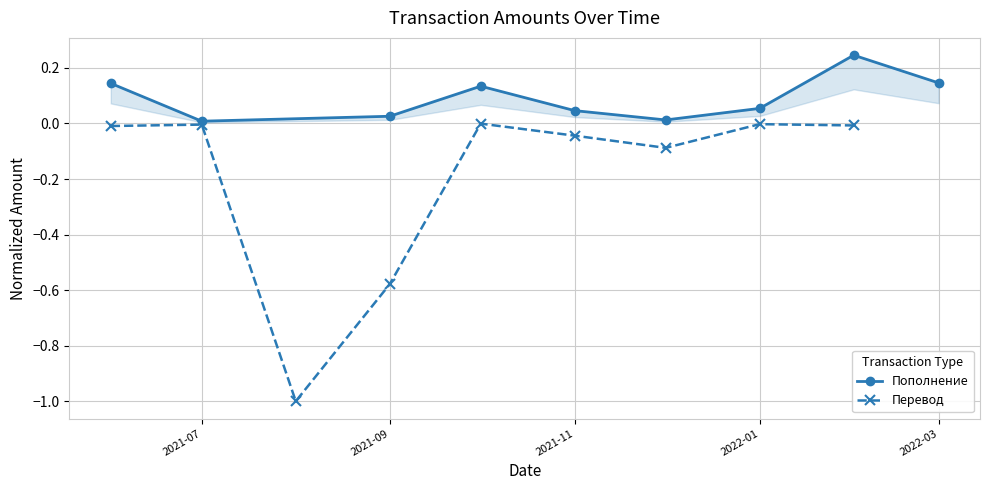

How many interior local valleys does the Перевод series have?

2